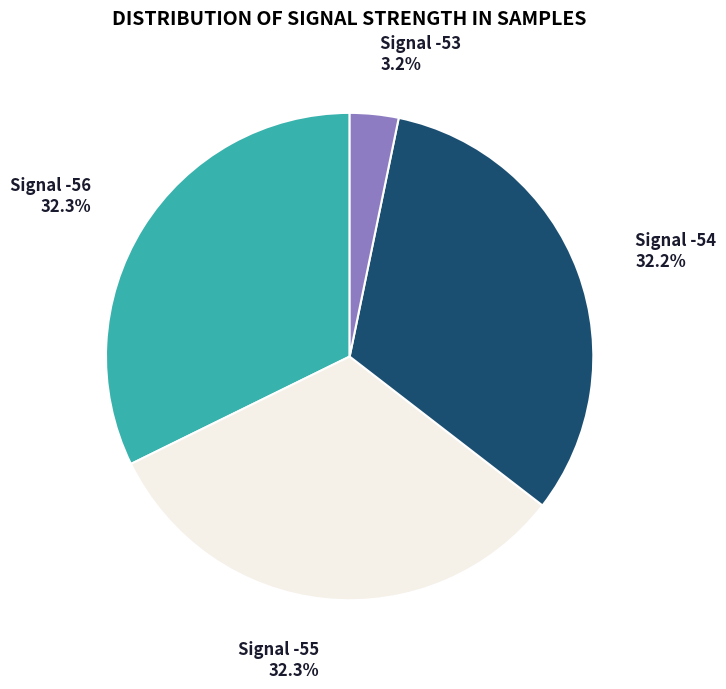

Between Signal -53 and Signal -55, which is larger?

Signal -55